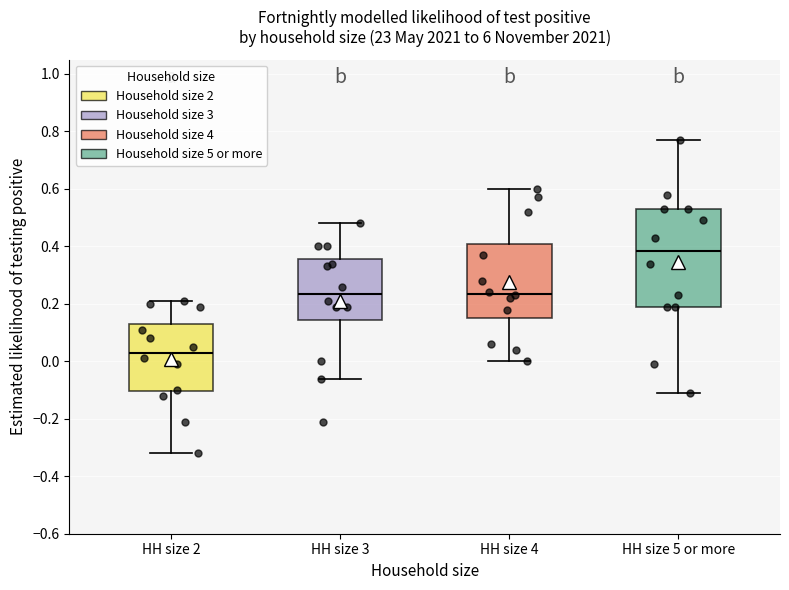

Reading left to right, transcribe this box plot: for each box, give where its median line is, the range the box spans, and where its two whiskers end, as read against the y-axis. The values are not printed on the chart, so give them approximately, as read against the axis.

HH size 2: median 0.04, box -0.10 to 0.14, whiskers -0.32 to 0.22
HH size 3: median 0.24, box 0.14 to 0.36, whiskers -0.06 to 0.48
HH size 4: median 0.24, box 0.16 to 0.40, whiskers 0.00 to 0.60
HH size 5 or more: median 0.38, box 0.20 to 0.54, whiskers -0.10 to 0.78